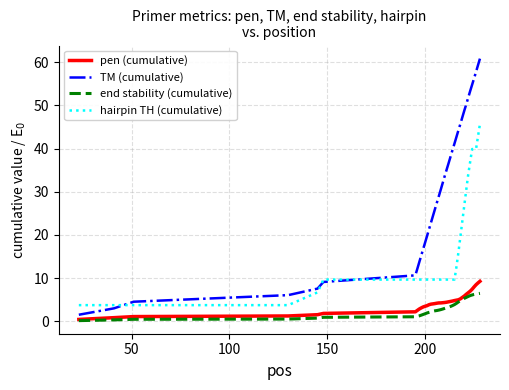

What is the difference between the maximum and second lowest values in the TM (cumulative) series?

57.8